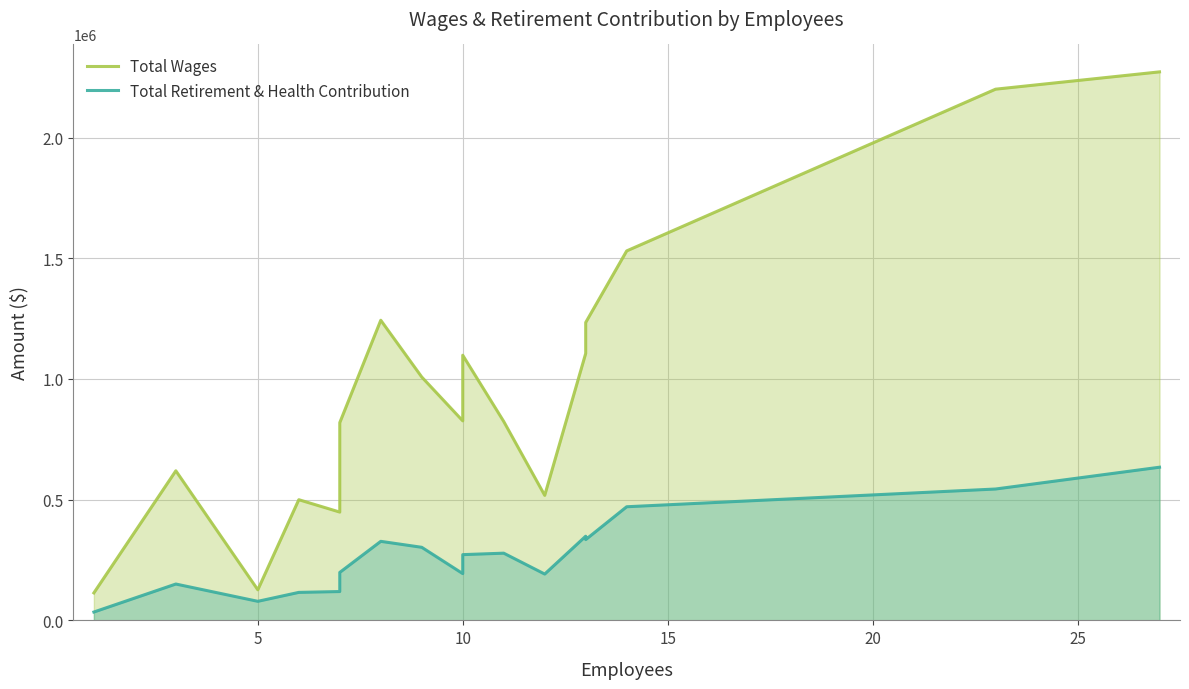

How many interior local valleys does the Total Retirement & Health Contribution series have?

4